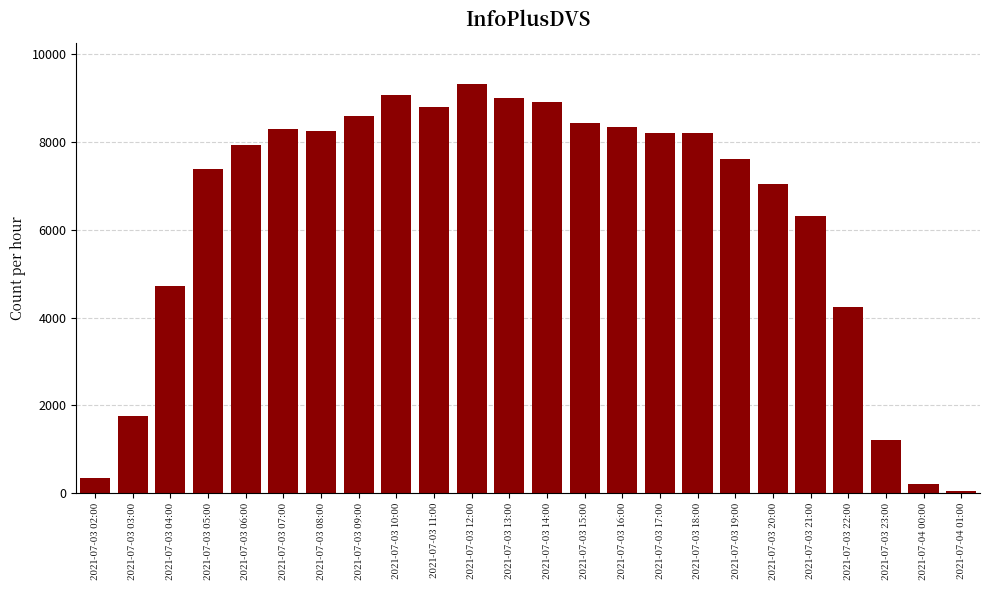

What is the label of the 2nd bar from the right?

2021-07-04 00:00